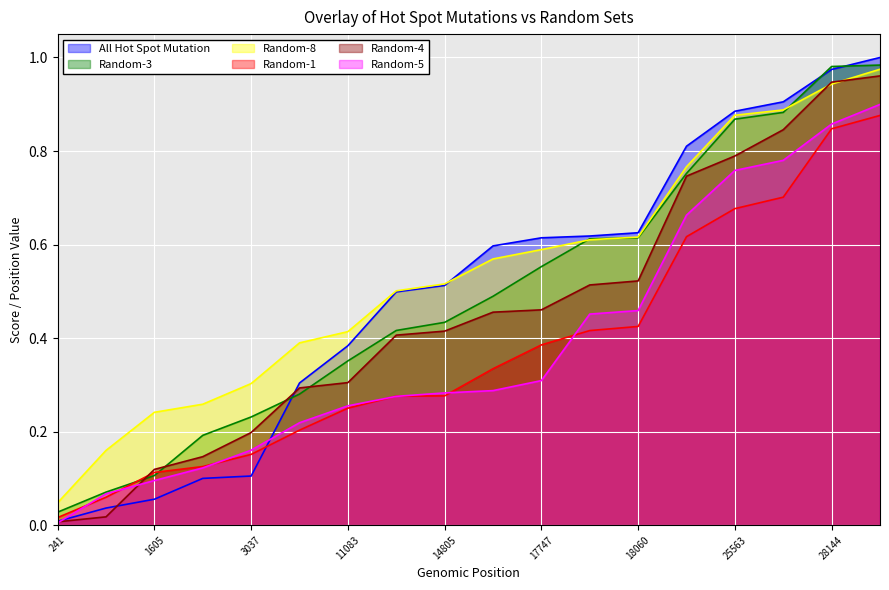

How many lines are shown in the chart?

6